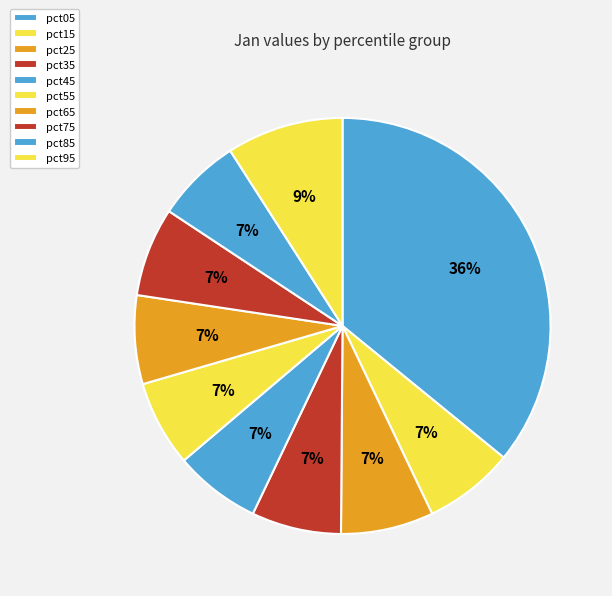

Does pct85 account for over 50% of the chart?

No